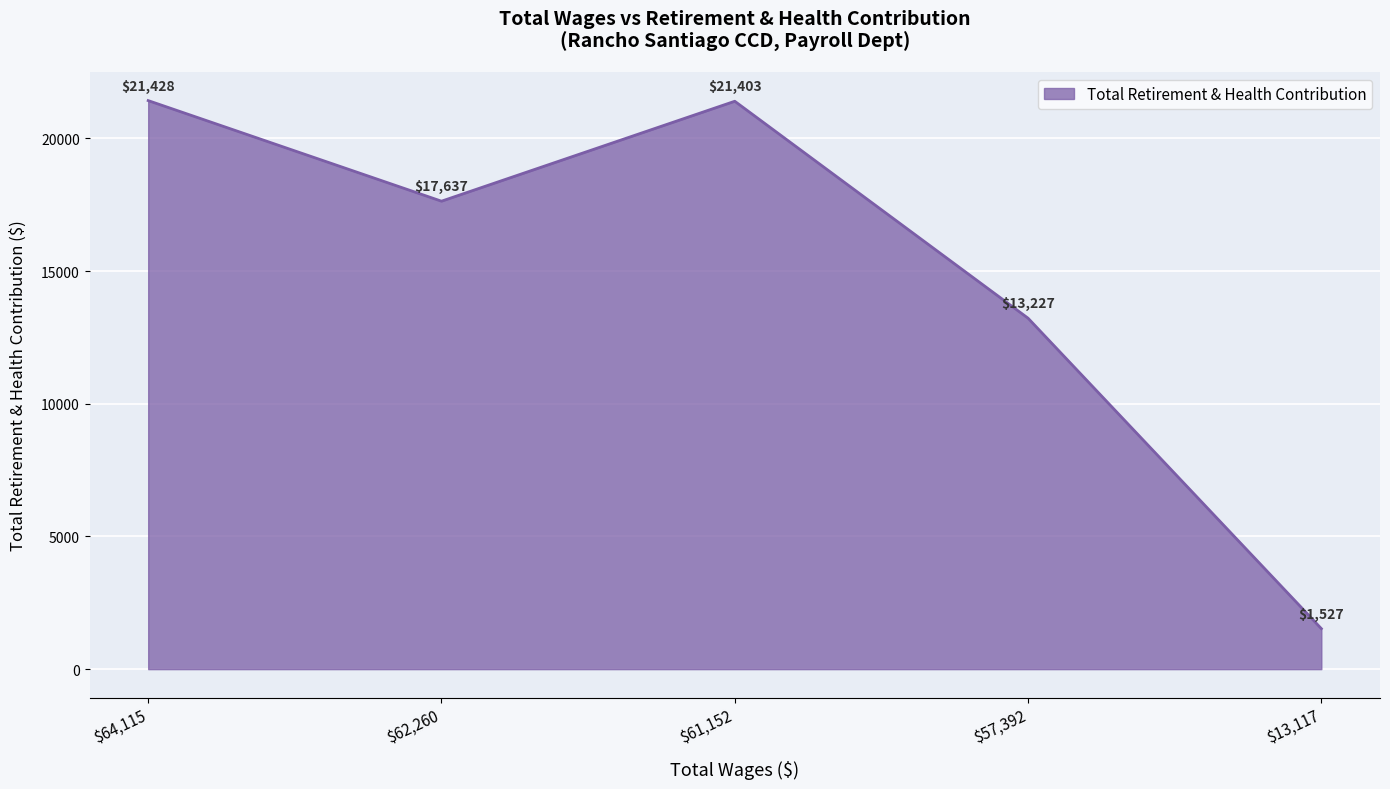

What is the average value?

15044